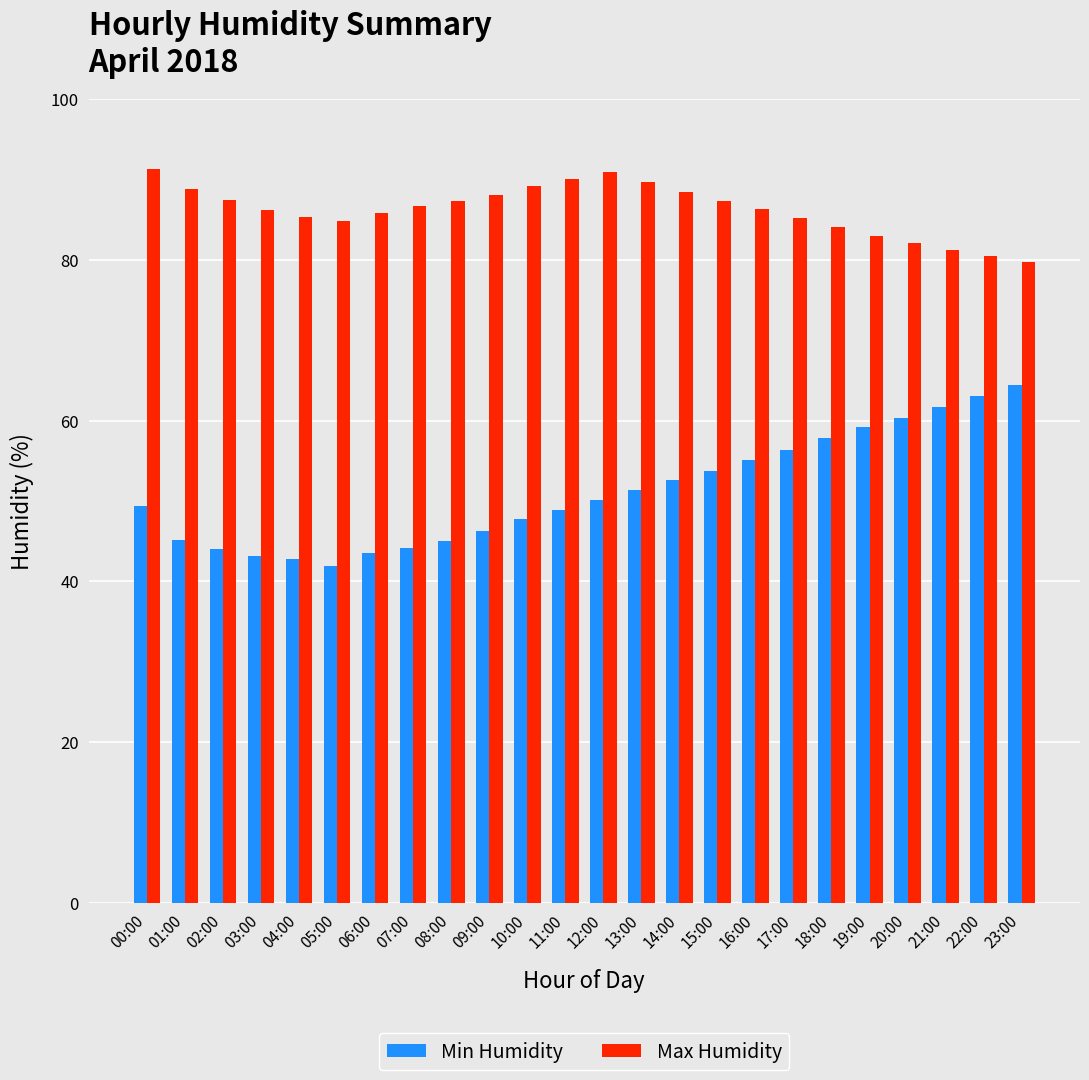

What is the label of the 1st bar from the right?

23:00